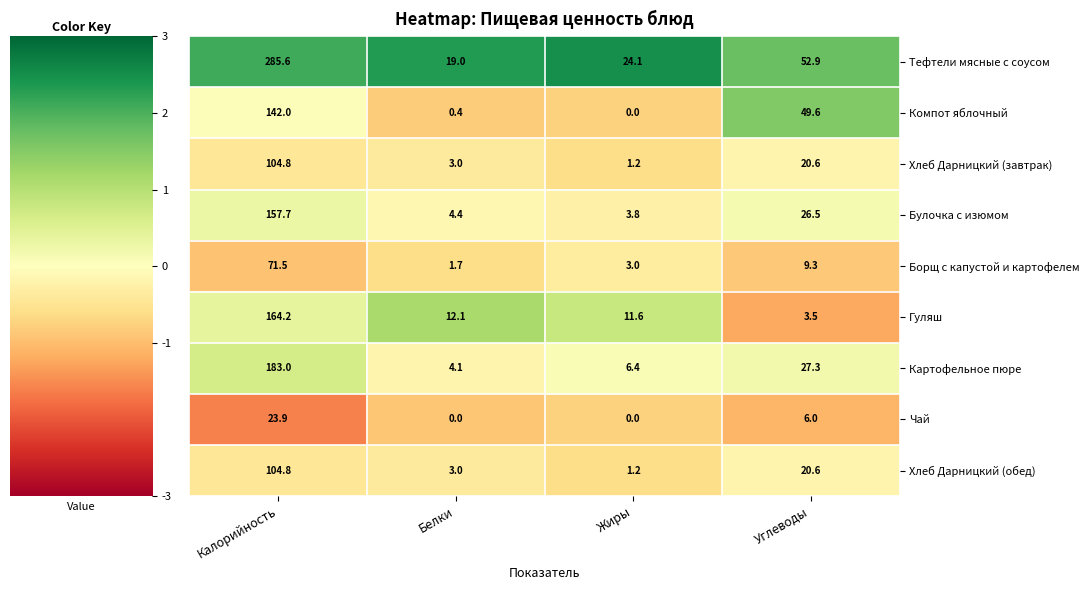

Which label corresponds to the largest value in the chart?

Калорийность